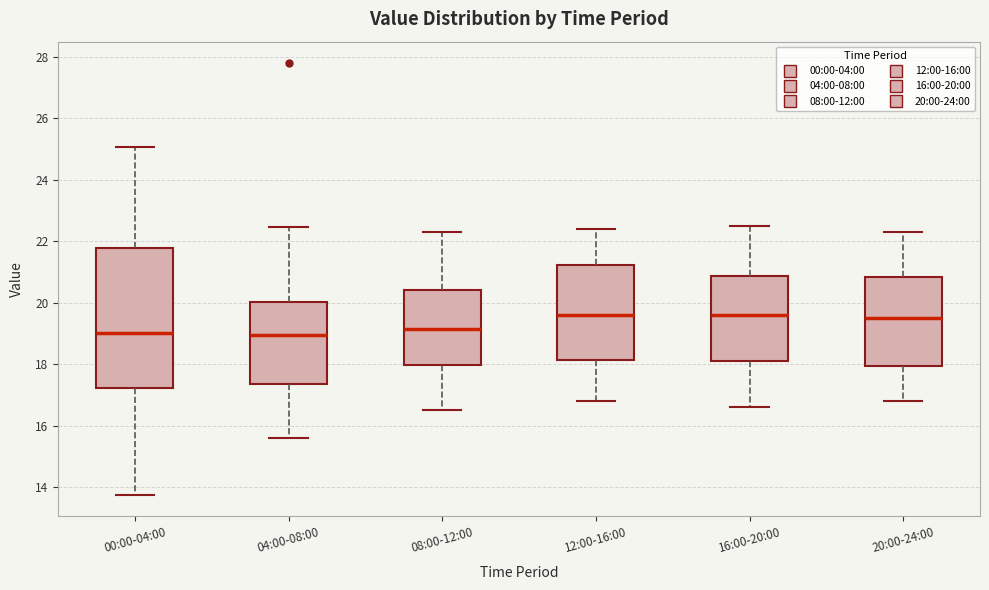

Reading left to right, transcribe this box plot: for each box, give where its median line is, the range the box spans, and where its two whiskers end, as read against the y-axis. The values are not printed on the chart, so give them approximately, as read against the axis.

00:00-04:00: median 19.0, box 17.2 to 21.8, whiskers 13.8 to 25.0
04:00-08:00: median 19.0, box 17.4 to 20.0, whiskers 15.6 to 22.4
08:00-12:00: median 19.2, box 18.0 to 20.4, whiskers 16.6 to 22.4
12:00-16:00: median 19.6, box 18.2 to 21.2, whiskers 16.8 to 22.4
16:00-20:00: median 19.6, box 18.2 to 20.8, whiskers 16.6 to 22.6
20:00-24:00: median 19.6, box 18.0 to 20.8, whiskers 16.8 to 22.4